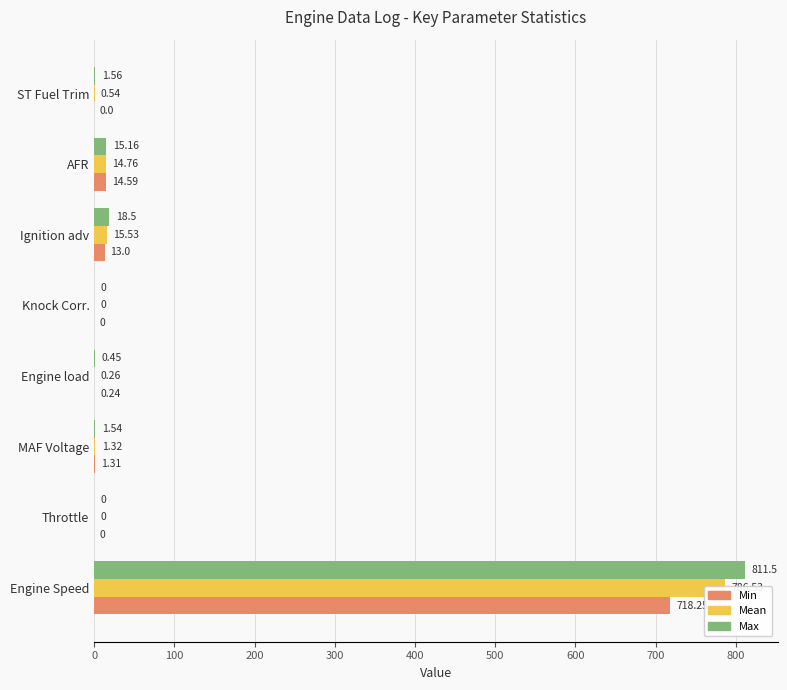

What are all the series names shown in the legend?

Min, Mean, Max